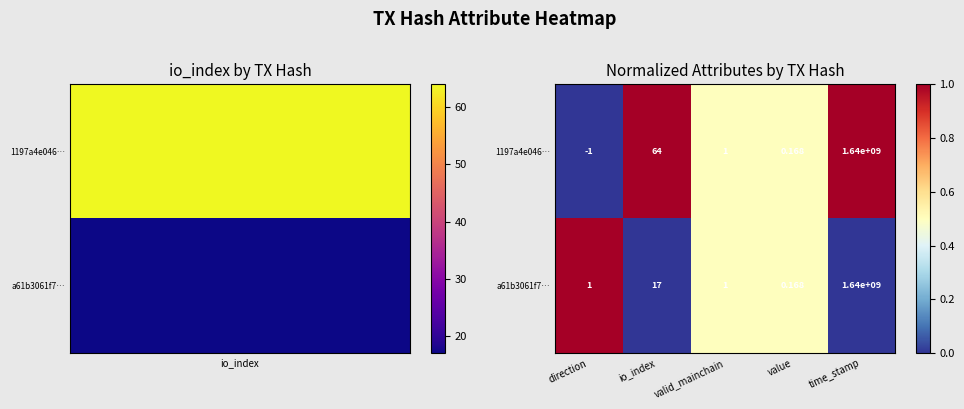

Where is 1197a4e046… nearest to the value 819999999?

io_index